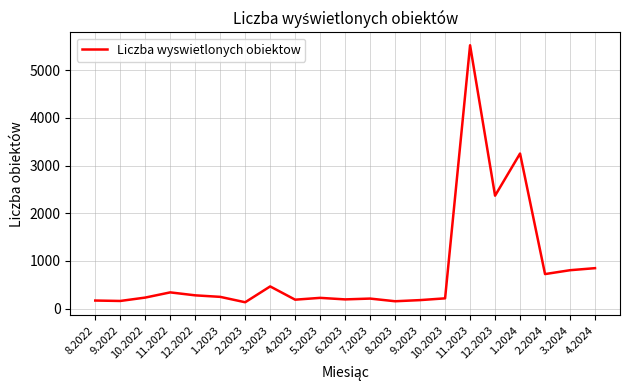

What is the difference between the maximum and minimum values?

5390